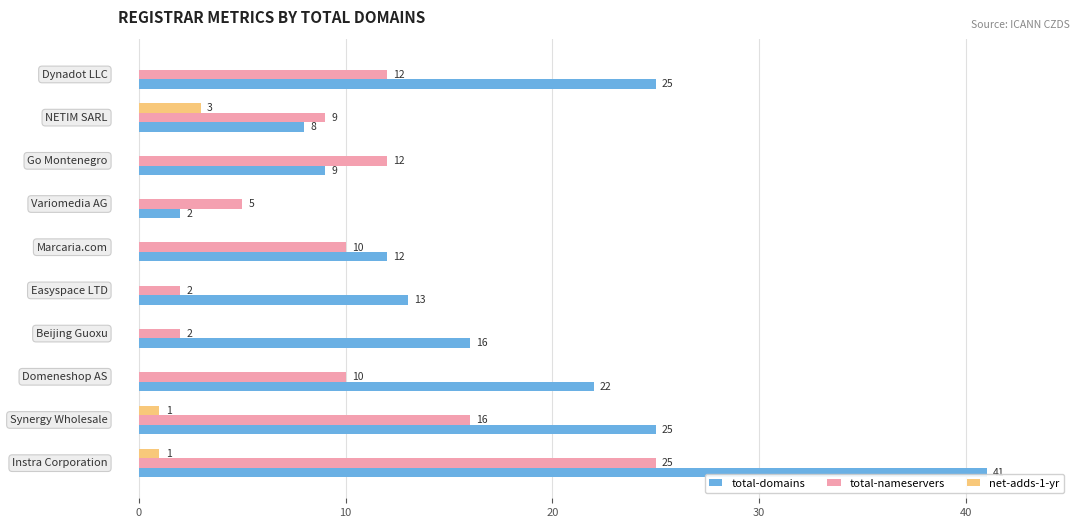

Which series has the largest total across all categories?

total-domains